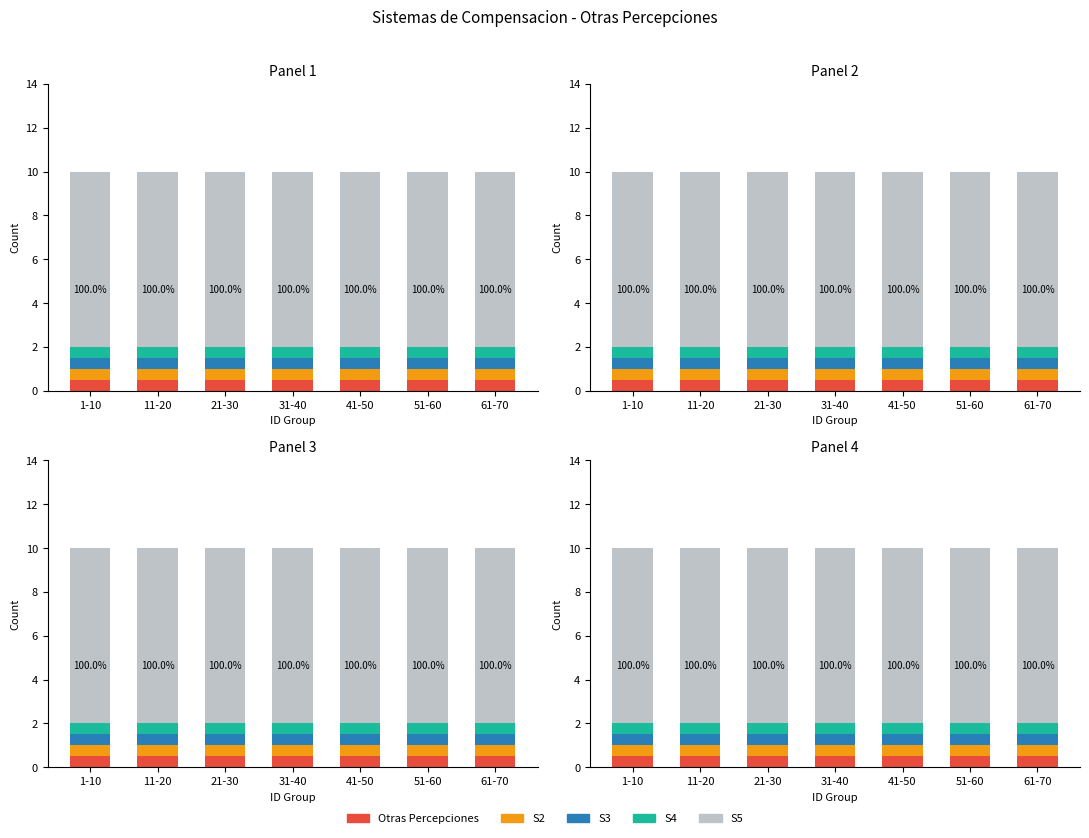

Reading left to right, extract all data points from this chart.

Otras Percepciones: 0.5	0.5	0.5	0.5	0.5	0.5	0.5
S2: 0.5	0.5	0.5	0.5	0.5	0.5	0.5
S3: 0.5	0.5	0.5	0.5	0.5	0.5	0.5
S4: 0.5	0.5	0.5	0.5	0.5	0.5	0.5
S5: 8.0	8.0	8.0	8.0	8.0	8.0	8.0